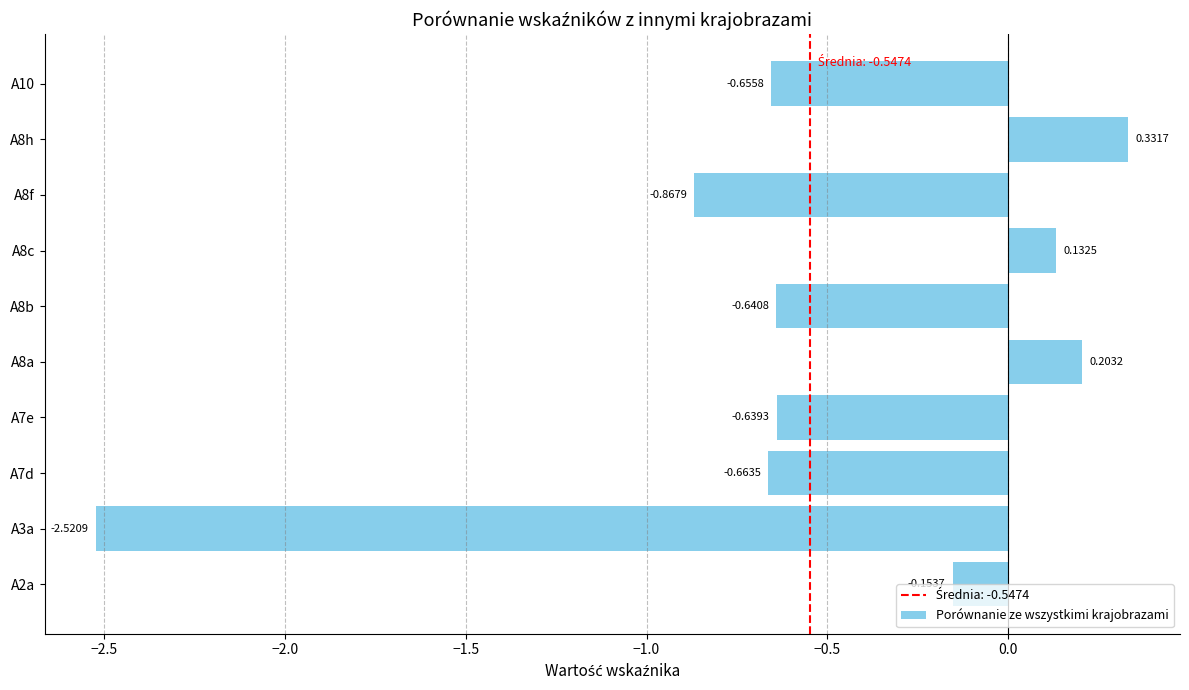

How many positive values are there?

3